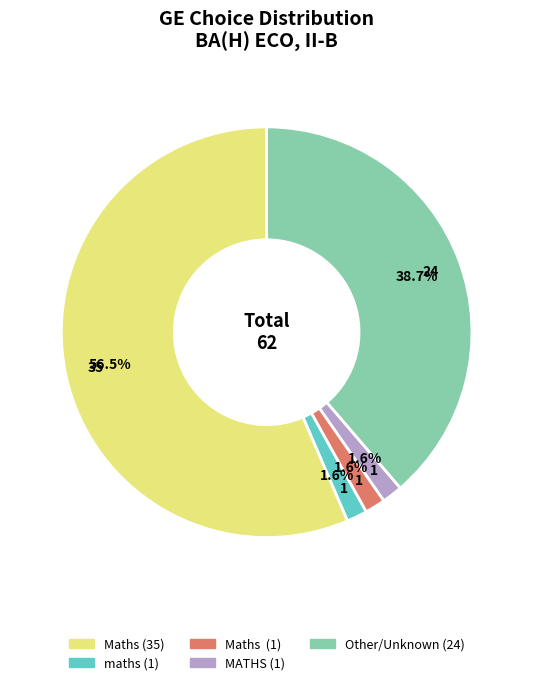

Is there a majority slice in this chart?

Yes